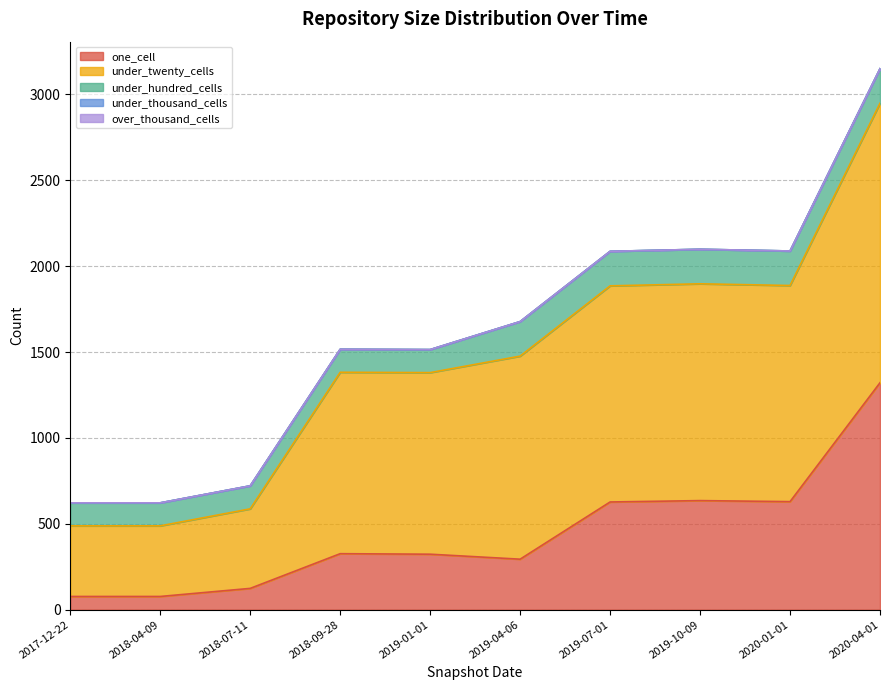

Rank the categories by under_twenty_cells value from lowest to highest.

2017-12-22, 2018-04-09, 2018-07-11, 2018-09-28, 2019-01-01, 2019-04-06, 2020-01-01, 2019-07-01, 2019-10-09, 2020-04-01